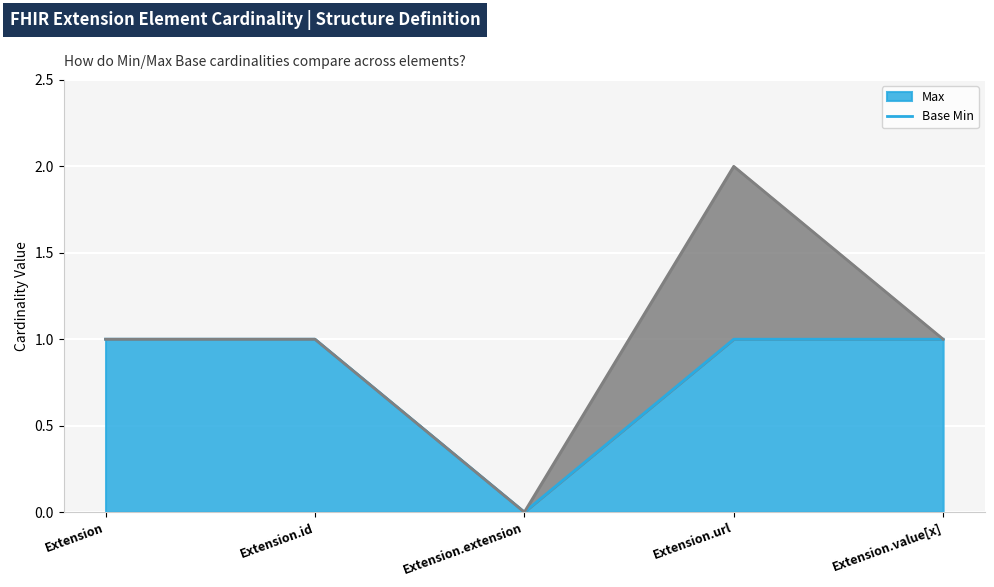

What is the greatest value displayed?

1